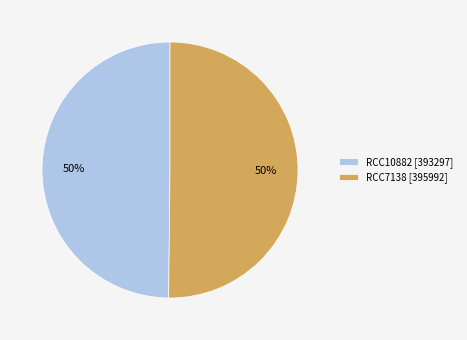

Combined, do RCC10882 and RCC7138 account for over 50%?

Yes